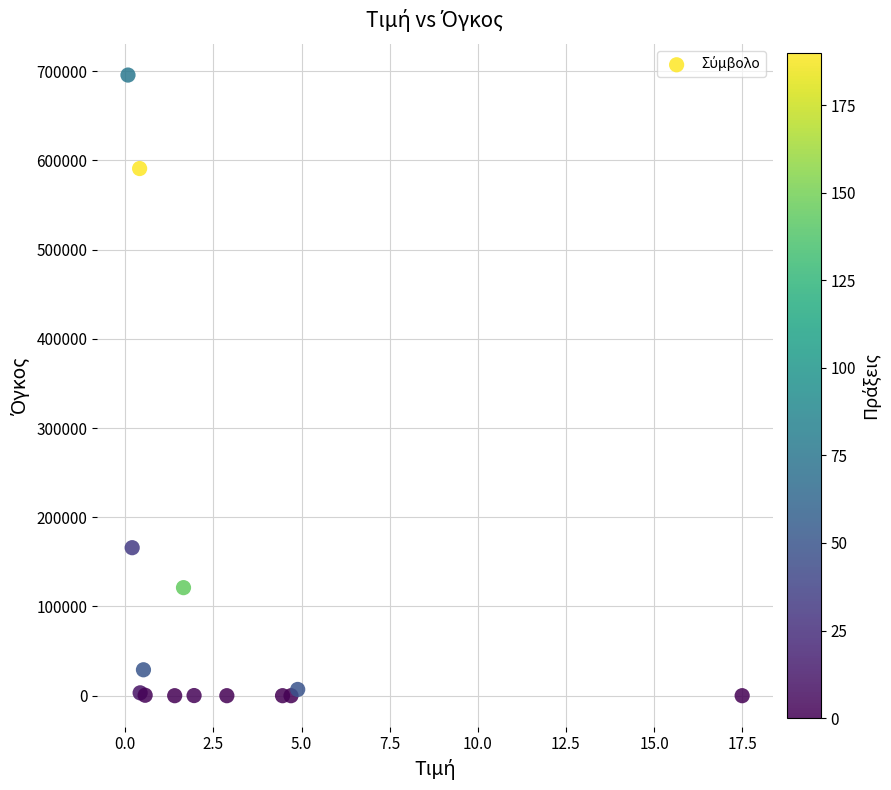

What Y value in the scatter plot is closest to 347791?

165873